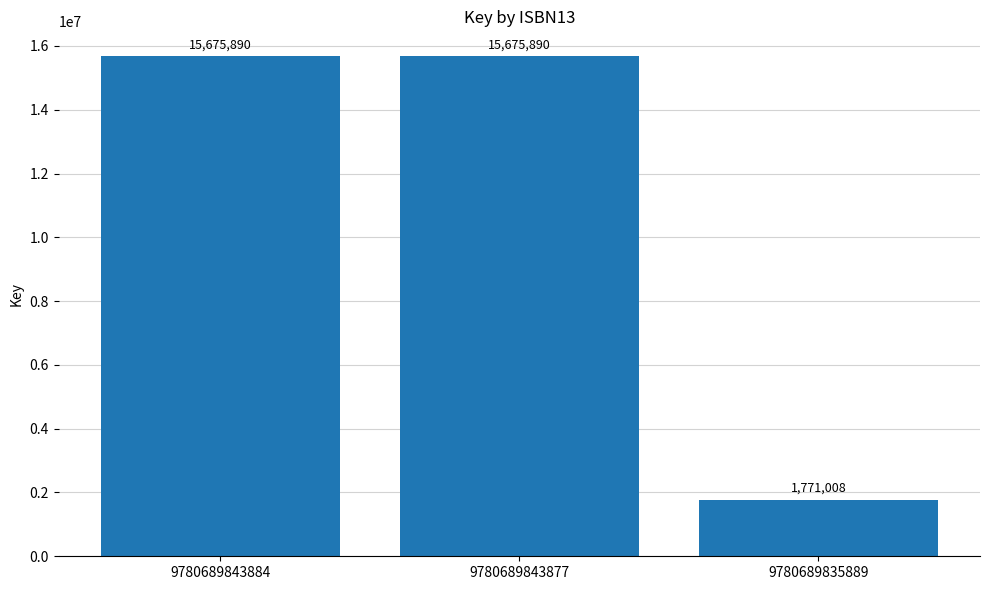

What is the difference between the maximum and minimum values?

13904882